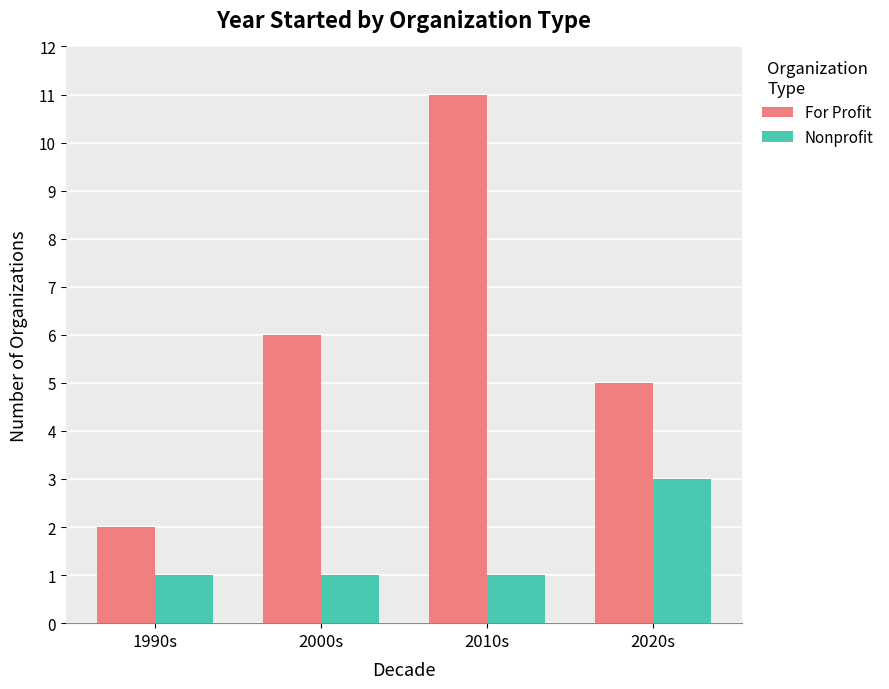

Reading right to left, extract all data points from this chart.

For Profit: 5	11	6	2
Nonprofit: 3	1	1	1